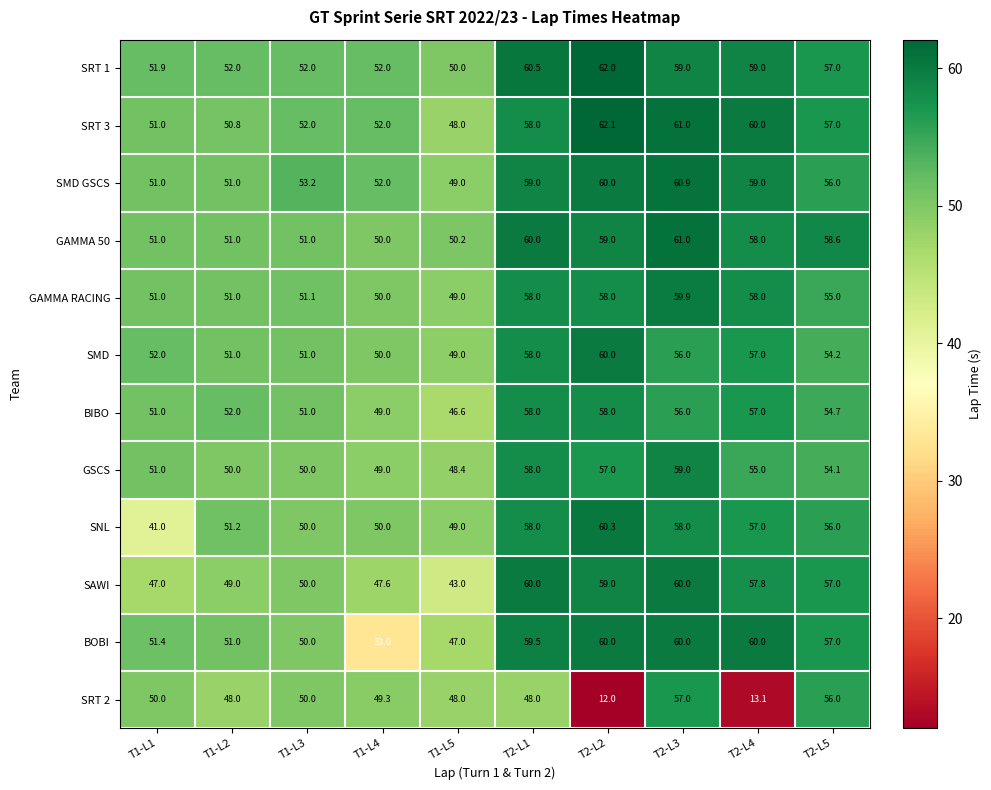

Which series has the largest total across all categories?

SRT 1